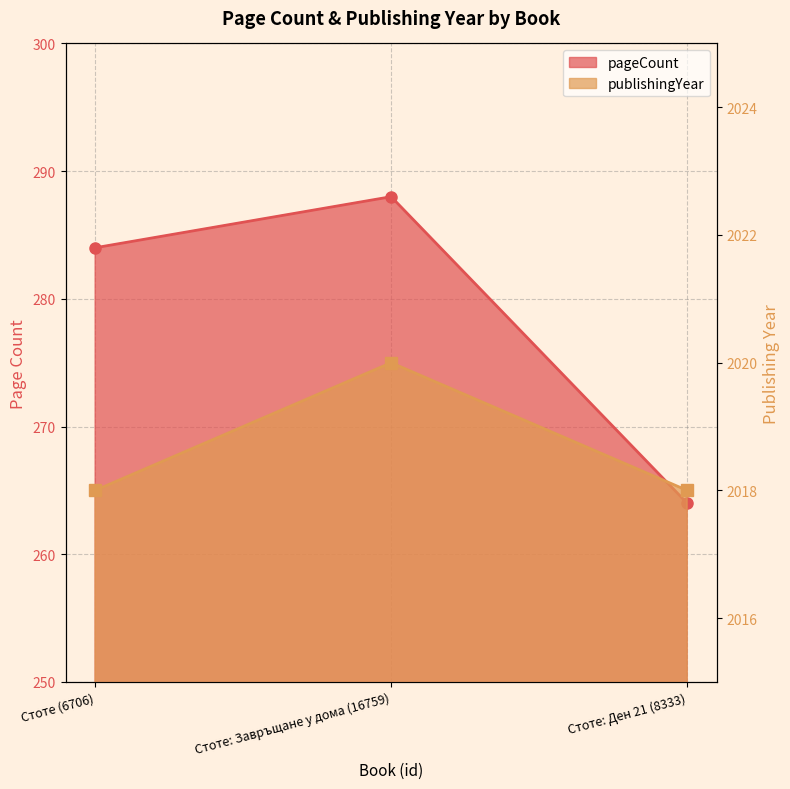

What is the label of the 2nd point from the left?

Стоте: Завръщане у дома (16759)